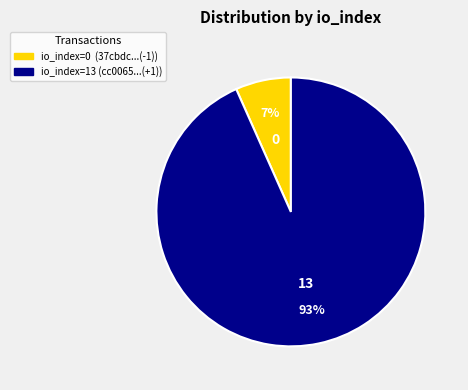

To the nearest percent, what is the average slice percentage?

50%